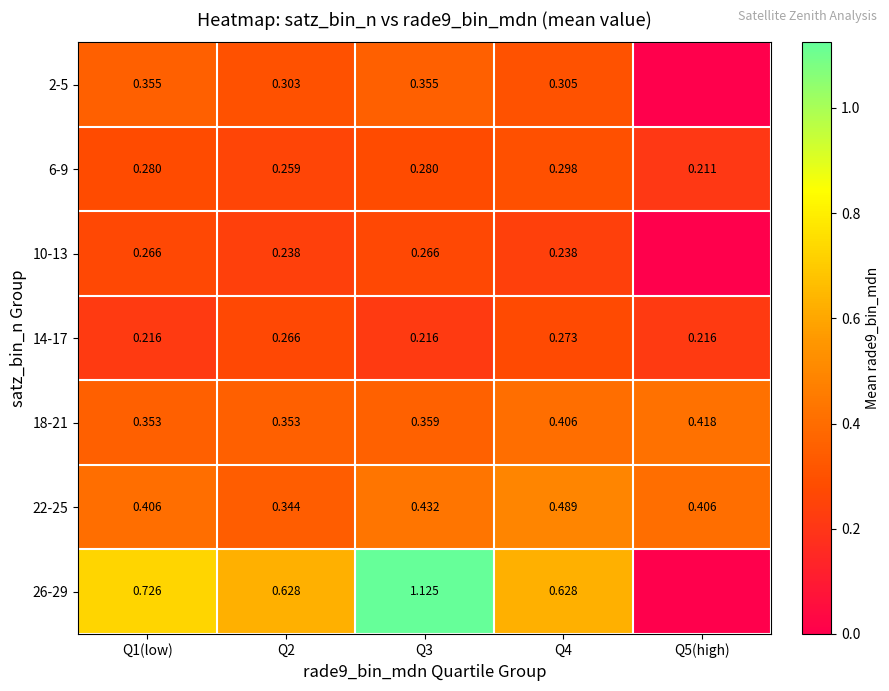

Rank the categories by 26-29 value from highest to lowest.

Q3, Q1(low), Q2, Q4, Q5(high)